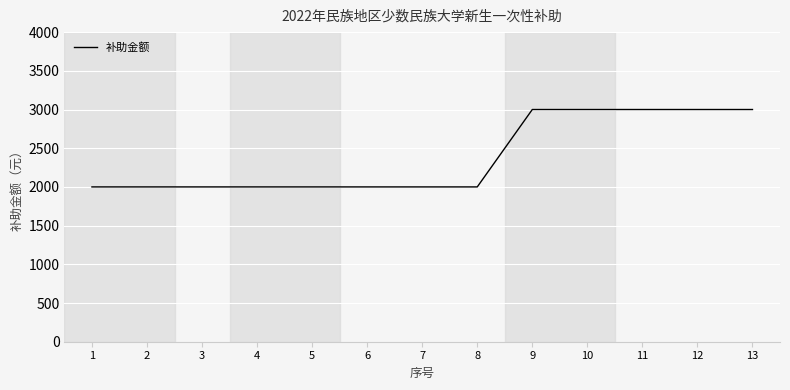

Reading left to right, what are all the values shown in this chart?

2000	2000	2000	2000	2000	2000	2000	2000	3000	3000	3000	3000	3000